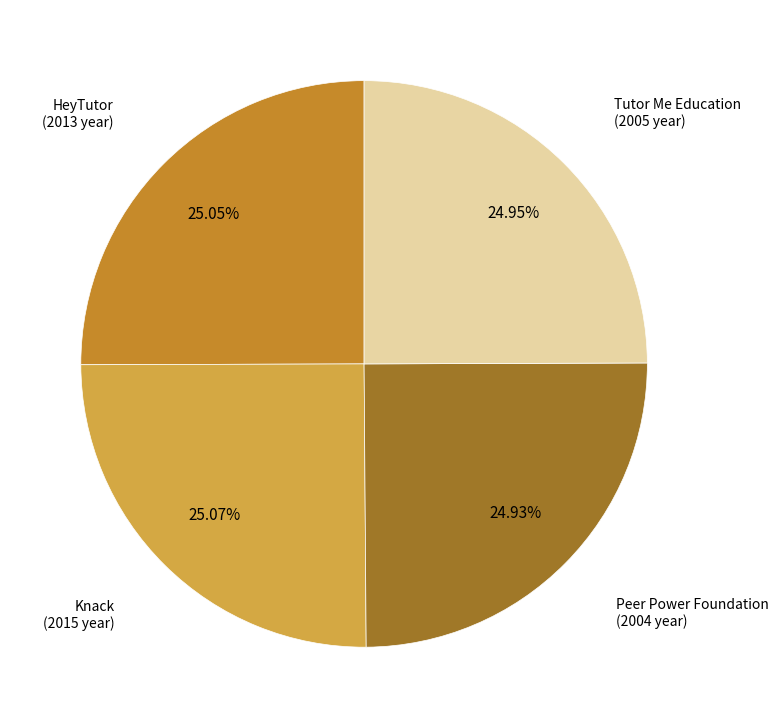

To the nearest percent, what is the average slice percentage?

25%